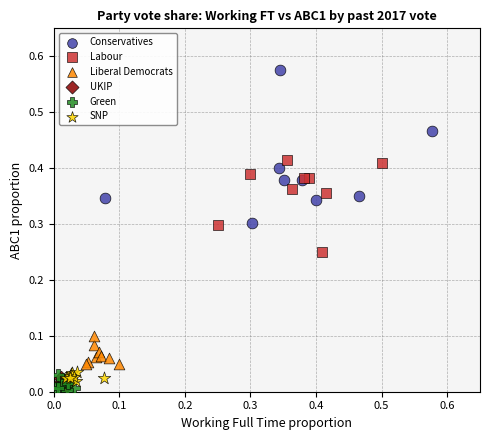

Which series reaches the maximum Y coordinate?

Conservatives